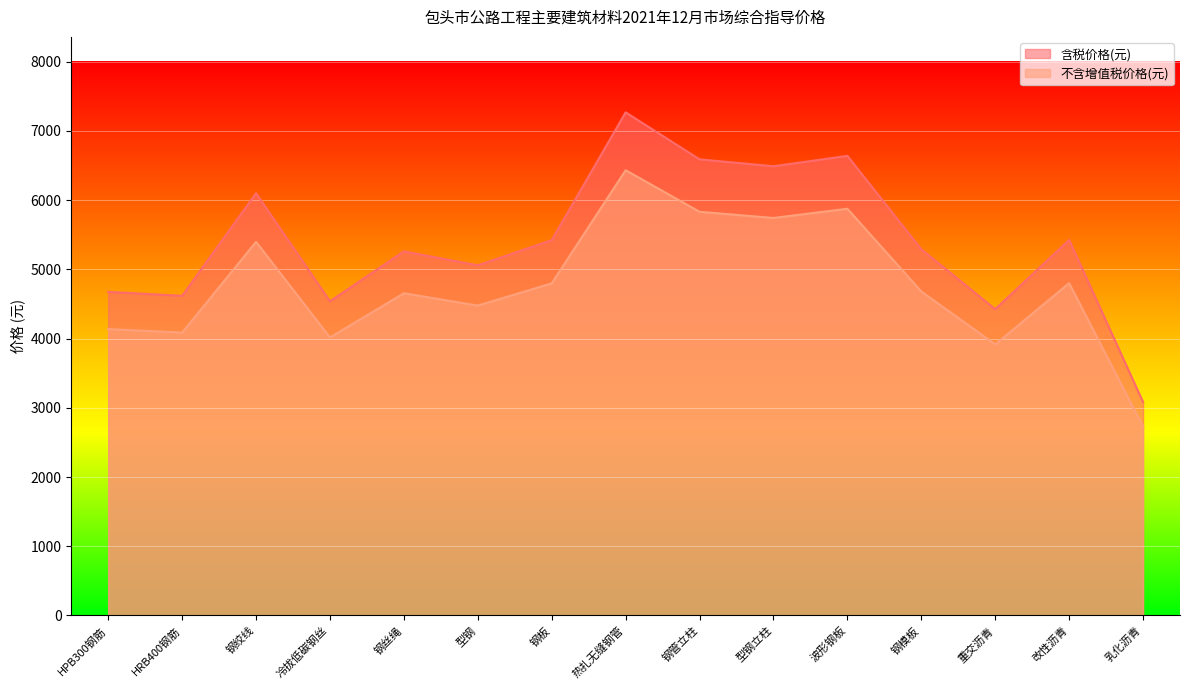

What is the approximate value of 不含增值税价格(元) at 型钢, to the nearest 10?

4480